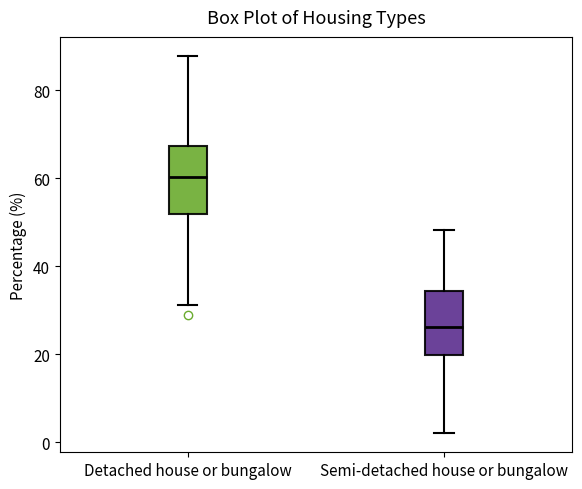

Which box's median line is the lowest?

Semi-detached house or bungalow